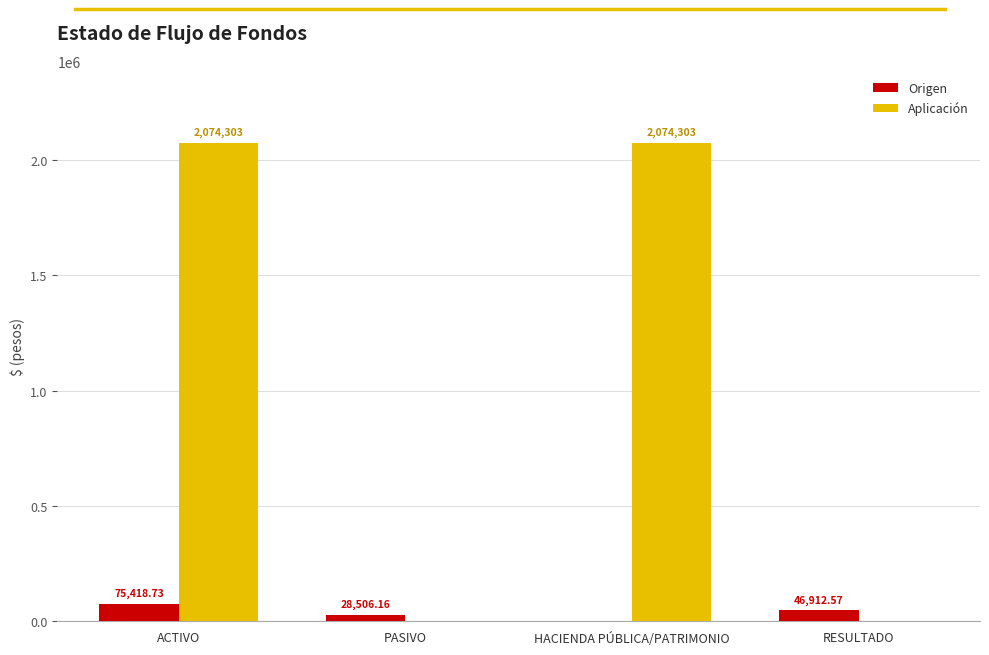

At which category is the sum across all series the highest?

ACTIVO